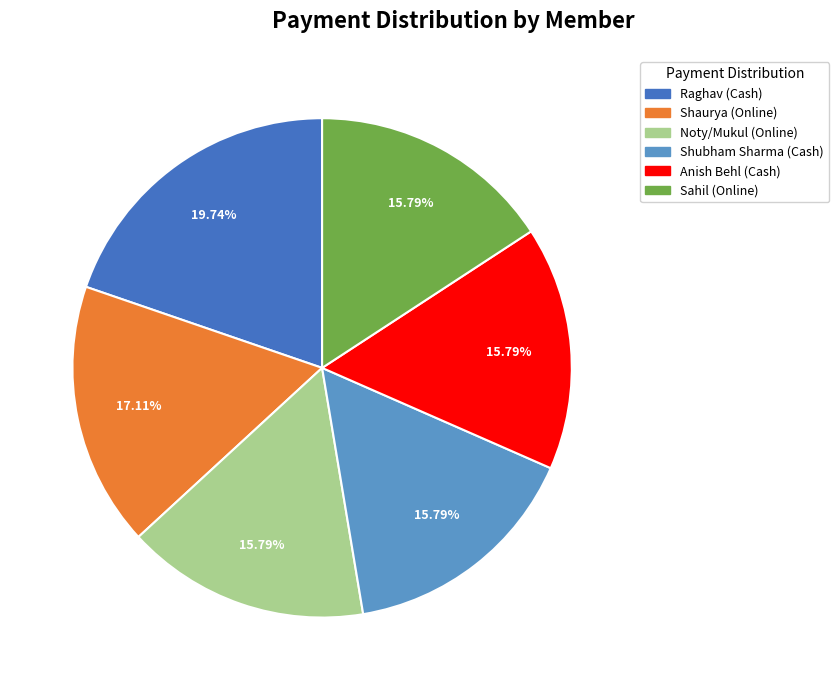

Does Raghav (Cash) represent more than half of the total?

No